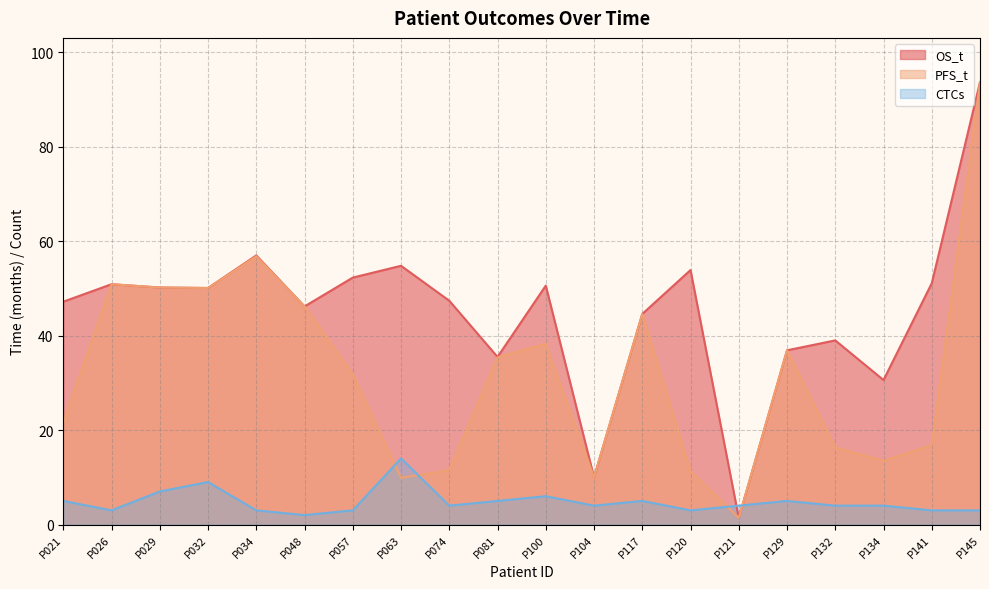

Reading left to right, list all the values displayed in this chart.

OS_t: P021=47.2	P026=50.9	P029=50.2	P032=50.1	P034=57.0	P048=46.2	P057=52.3	P063=54.8	P074=47.4	P081=35.5	P100=50.6	P104=10.0	P117=44.6	P120=53.9	P121=1.4	P129=36.9	P132=39.0	P134=30.6	P141=51.1	P145=93.7
PFS_t: P021=21.6	P026=50.9	P029=50.2	P032=50.1	P034=56.8	P048=46.2	P057=31.8	P063=9.9	P074=11.5	P081=35.4	P100=38.3	P104=10.0	P117=44.6	P120=11.3	P121=1.4	P129=36.9	P132=16.3	P134=13.5	P141=16.8	P145=93.7
CTCs: P021=5.0	P026=3.0	P029=7.0	P032=9.0	P034=3.0	P048=2.0	P057=3.0	P063=14.0	P074=4.0	P081=5.0	P100=6.0	P104=4.0	P117=5.0	P120=3.0	P121=4.0	P129=5.0	P132=4.0	P134=4.0	P141=3.0	P145=3.0